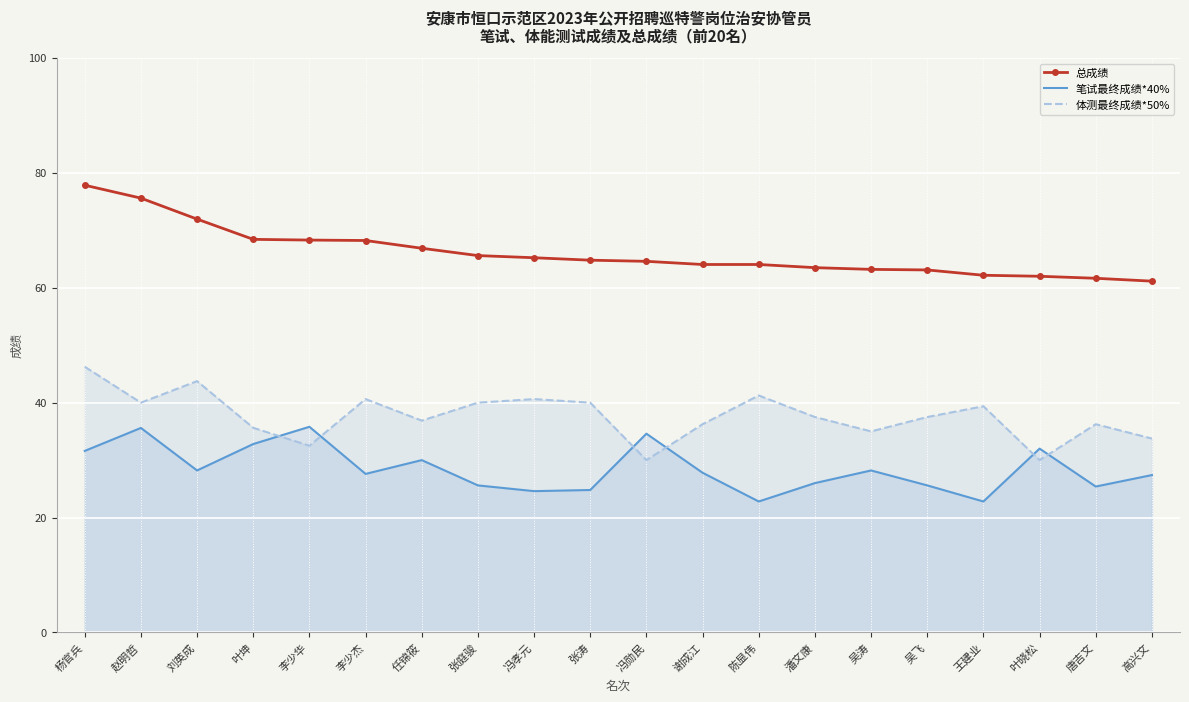

How many values in the 笔试最终成绩*40% series are below 27?

8